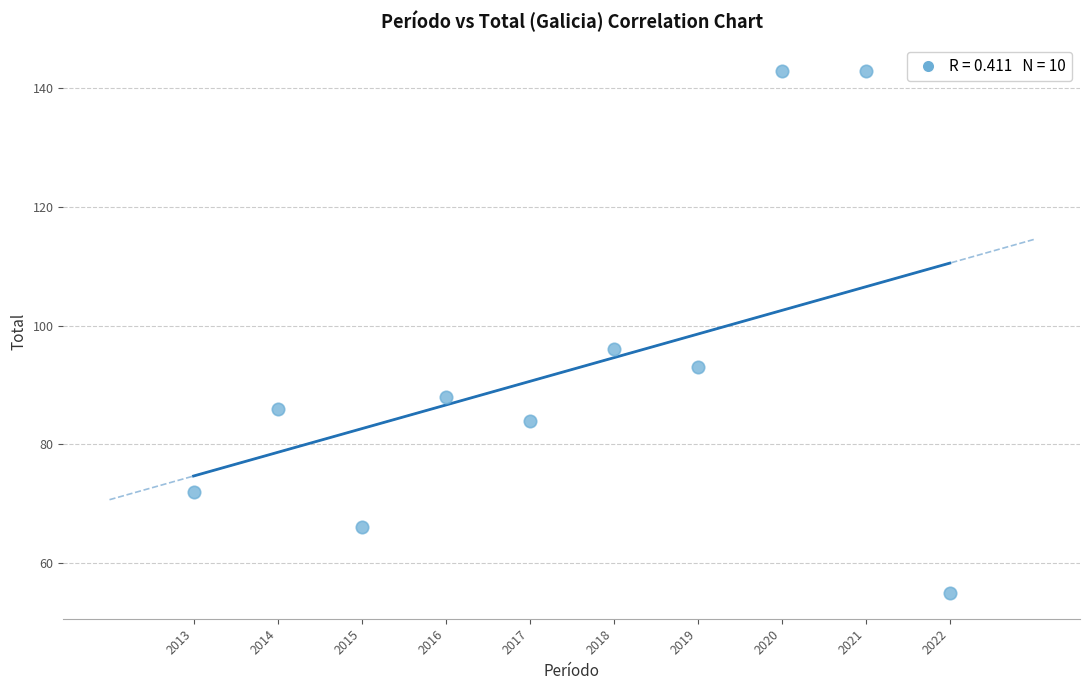

What Y value in the scatter plot is closest to 99?

96